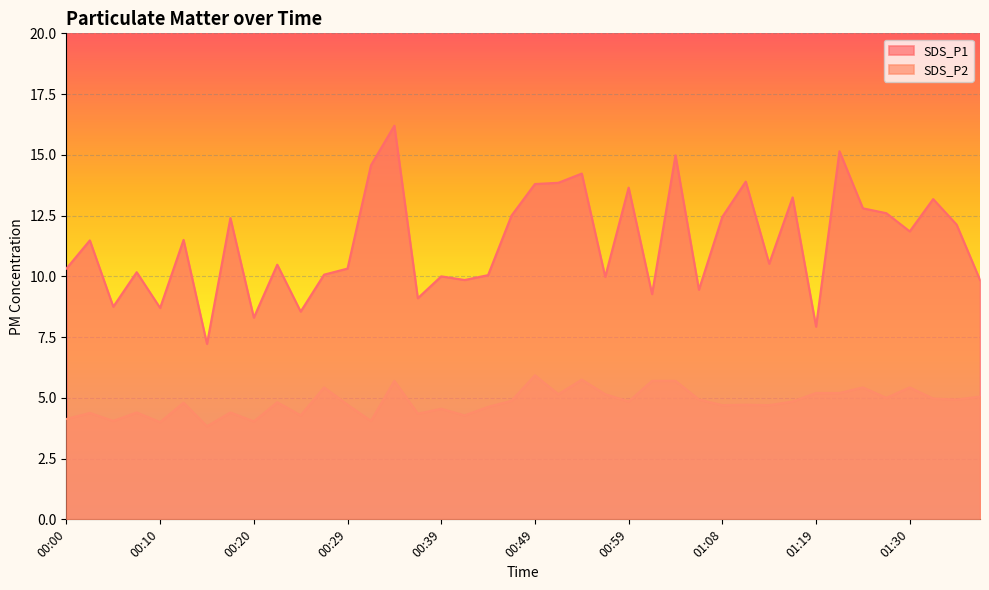

Which label corresponds to the smallest value in the chart?

00:15